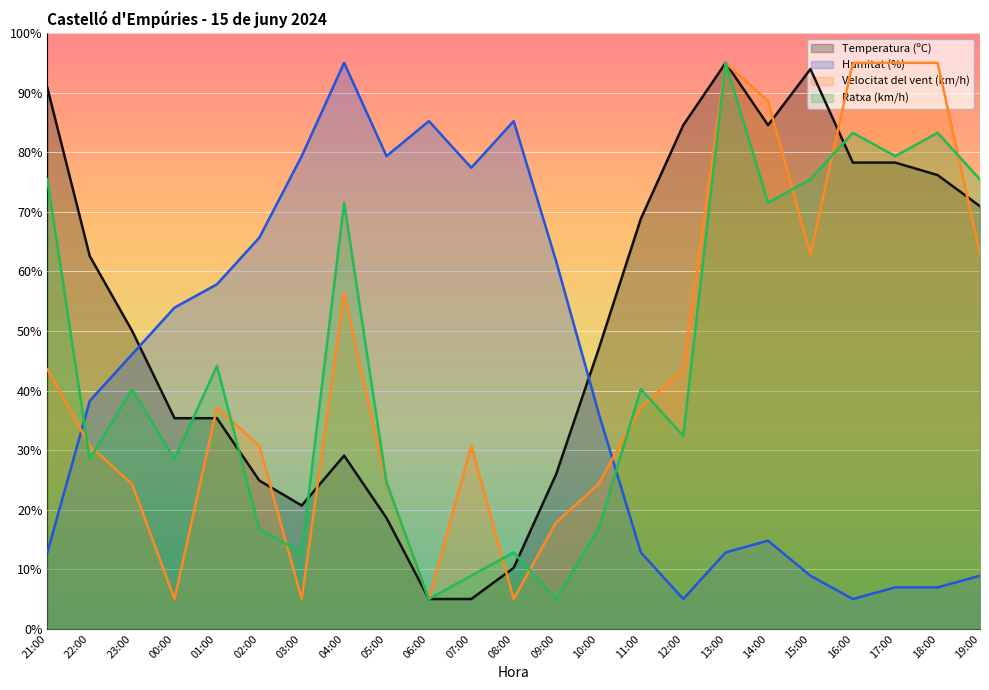

True or false: Ratxa (km/h) has more than 1 points higher than both neighbors.

True